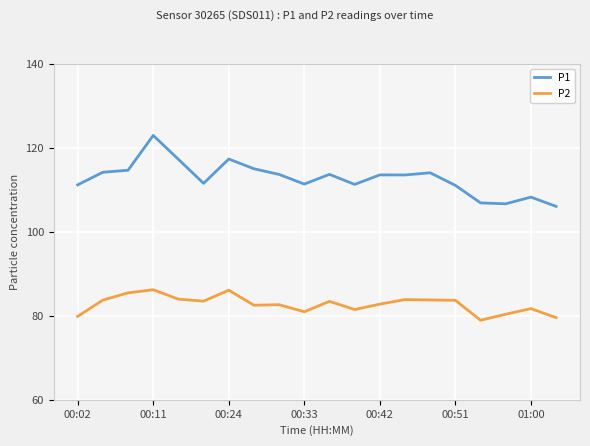

What is the lowest value of the P1 series?

106.1